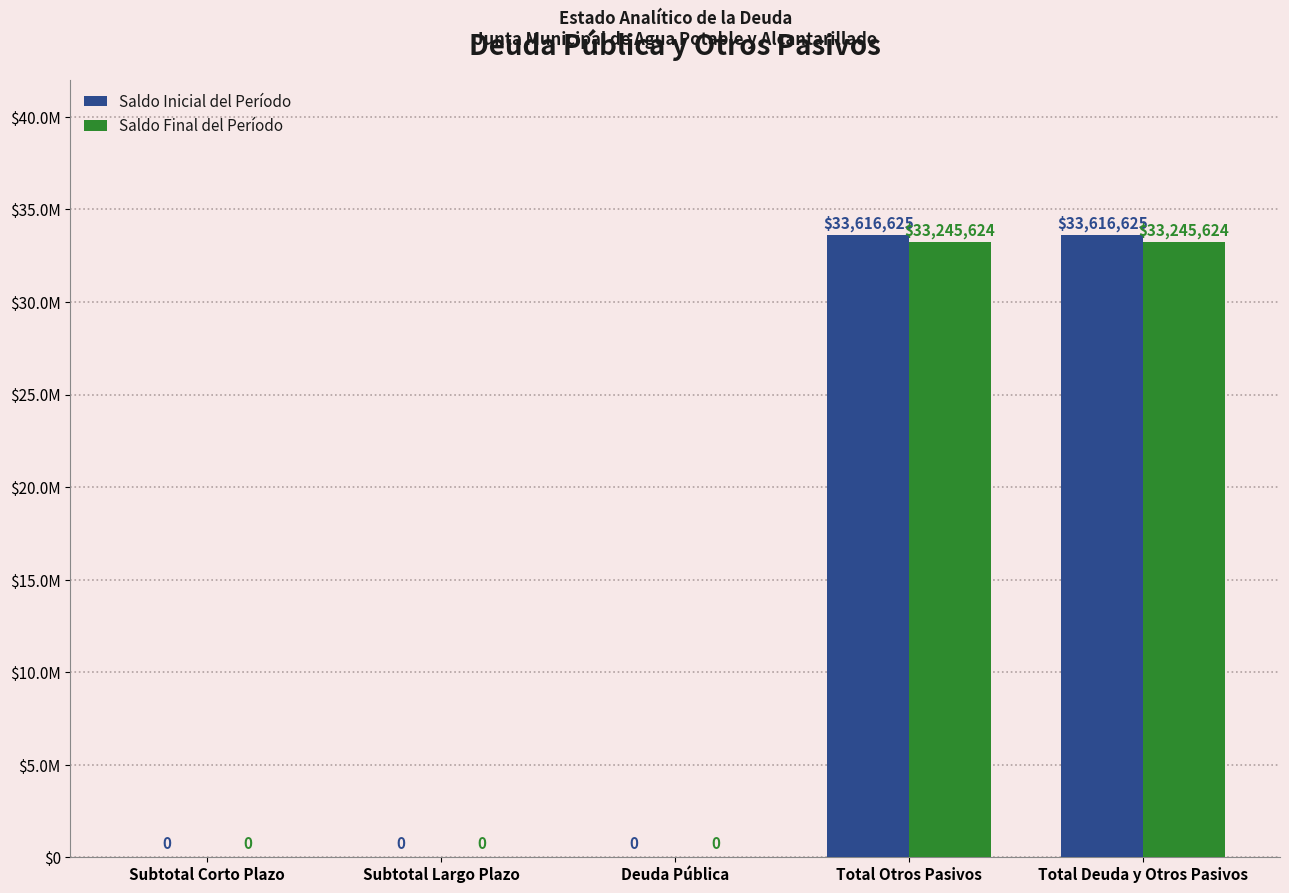

Between Subtotal Largo Plazo and Total Otros Pasivos, which series saw the biggest shift?

Saldo Inicial del Período